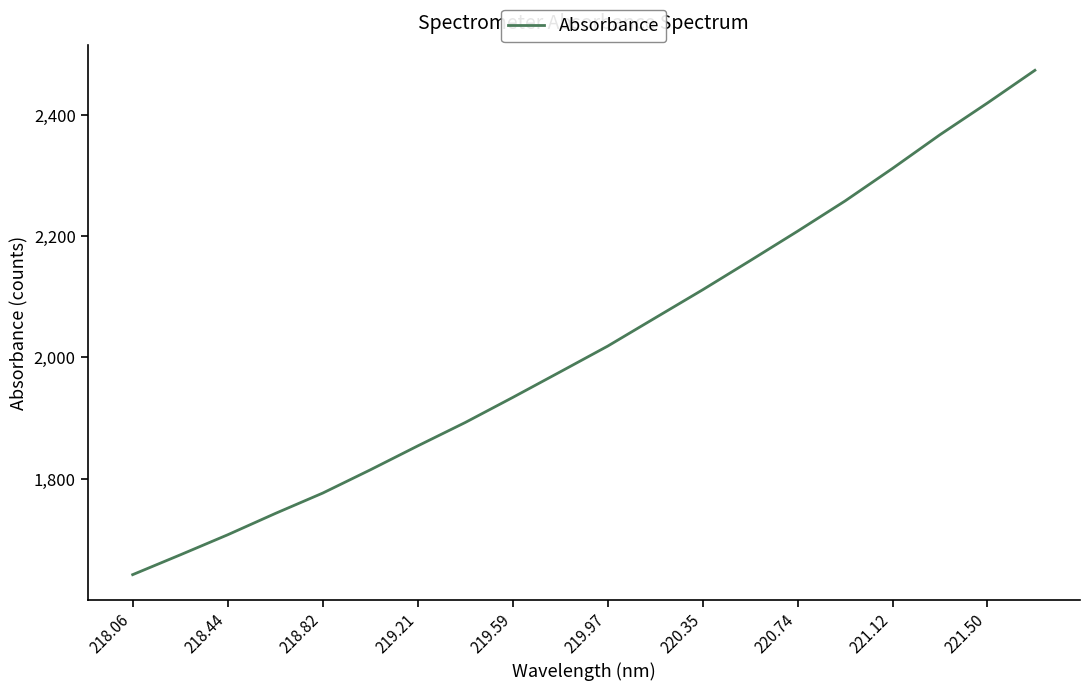

What is the difference between the maximum and minimum values?

831.1